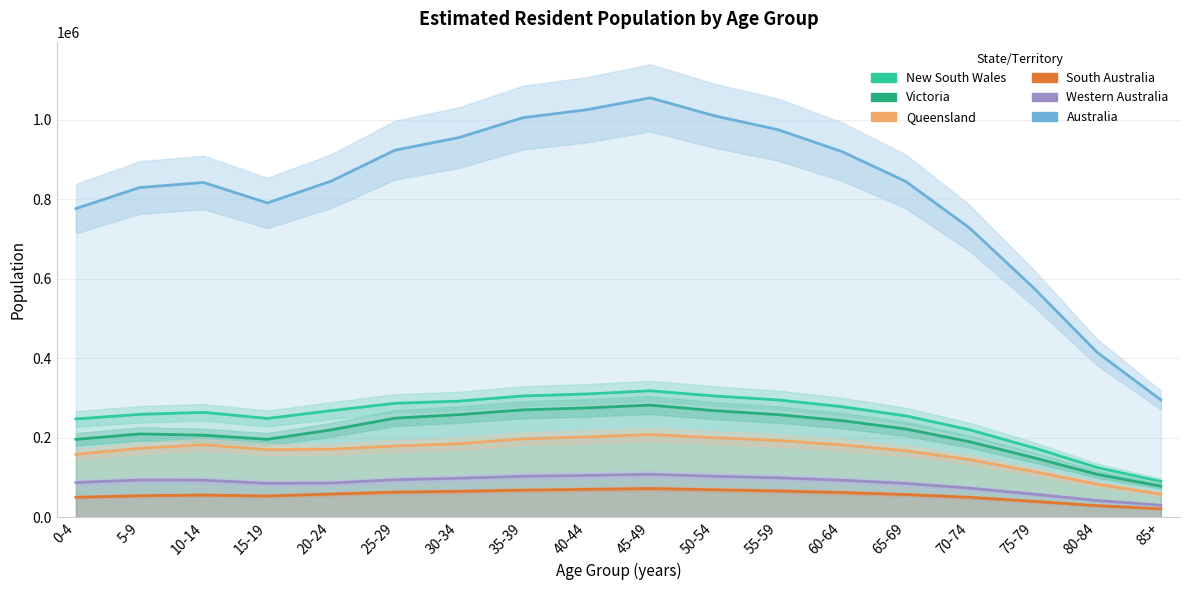

Is it true that Queensland equals 115000 at 75-79?

True